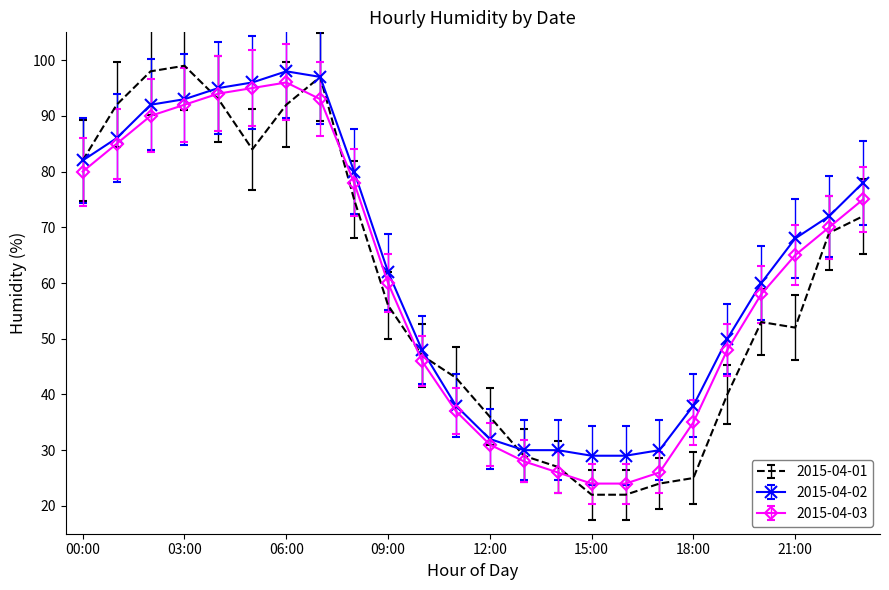

What is the greatest value displayed?

99